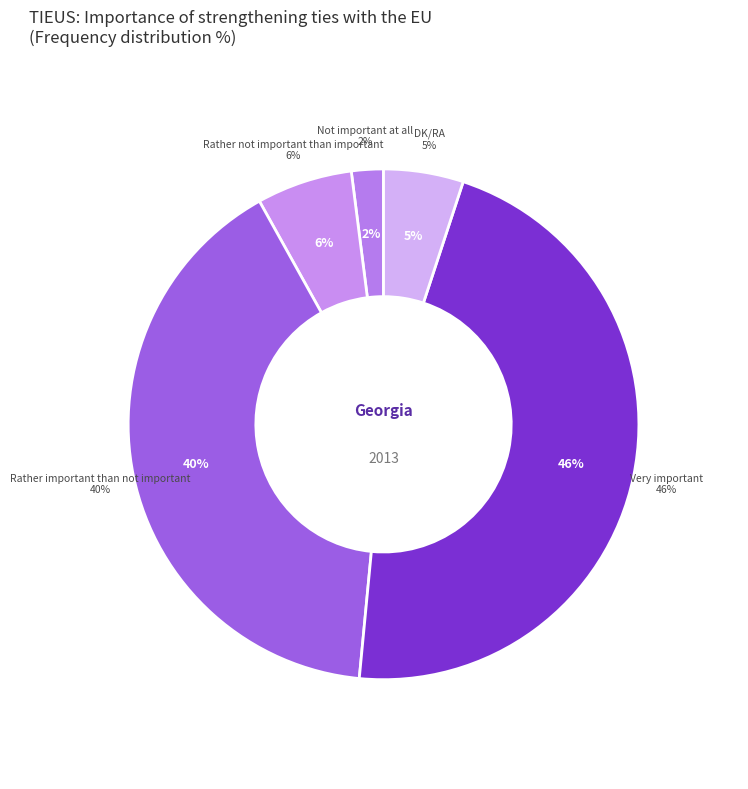

How many slices are in this pie chart?

5